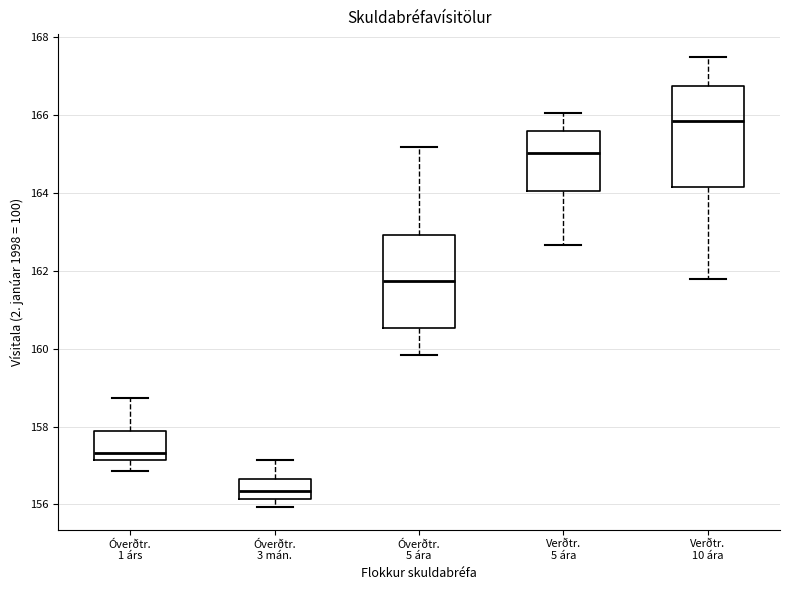

Where is the lower edge of the box for Verðtr. 10 ára on the y-axis? The values are not printed on the chart, so give them approximately, as read against the axis.

164.2